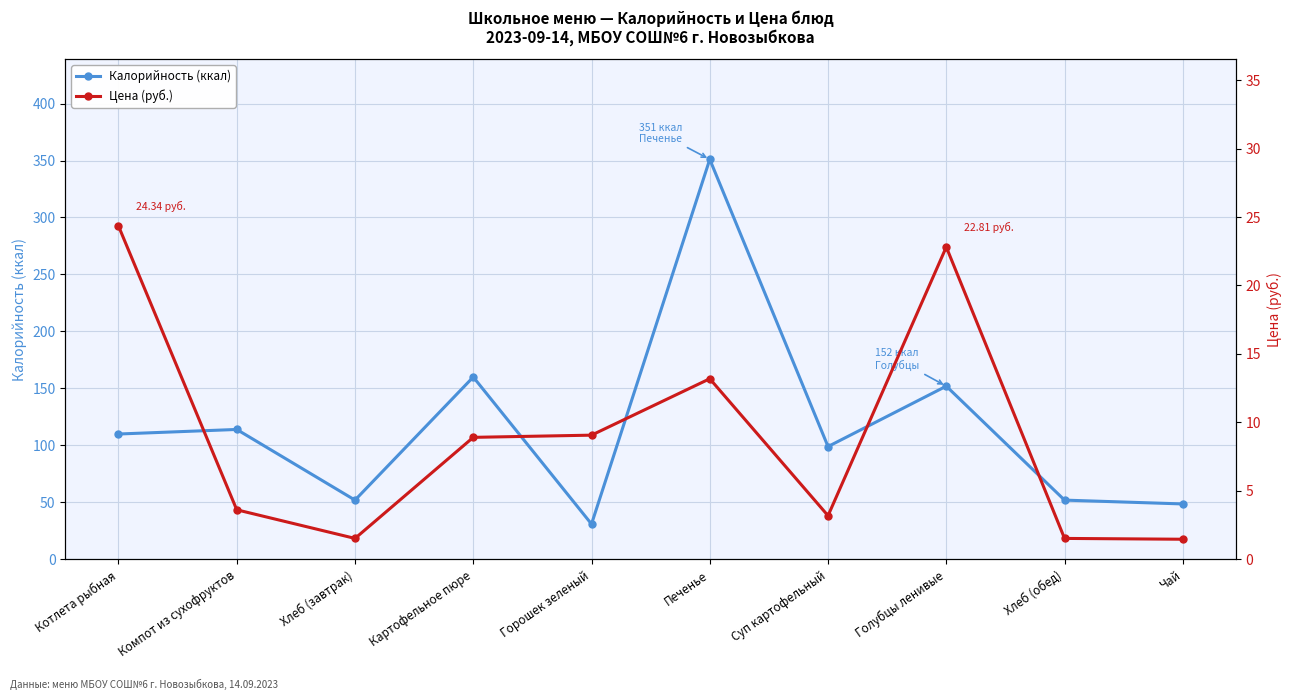

Which has a higher value, Компот из сухофруктов or Хлеб (завтрак)?

Компот из сухофруктов